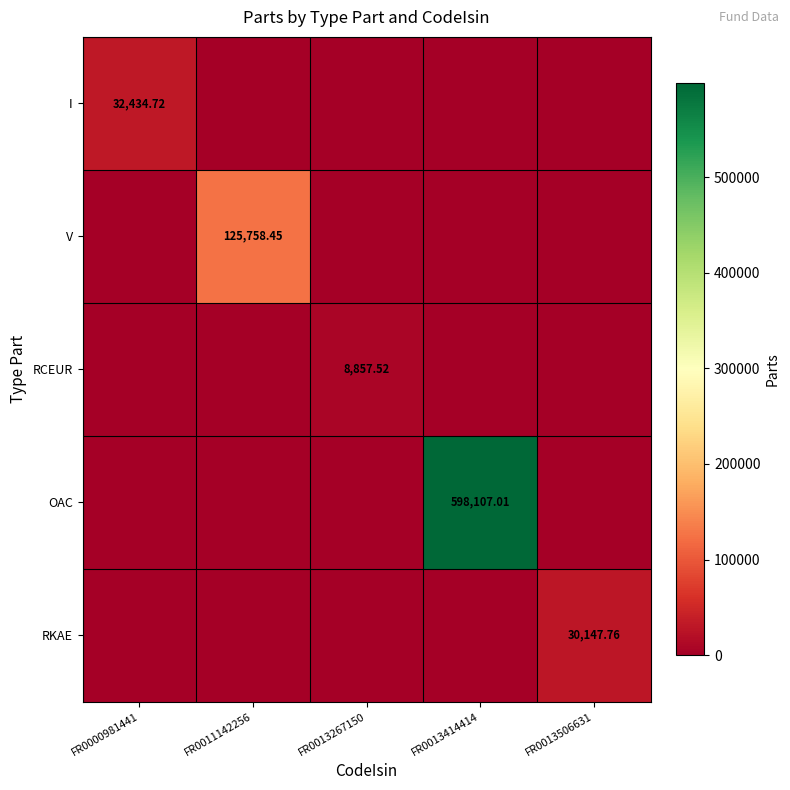

Is it true that V equals -61855.4 at FR0013414414?

False